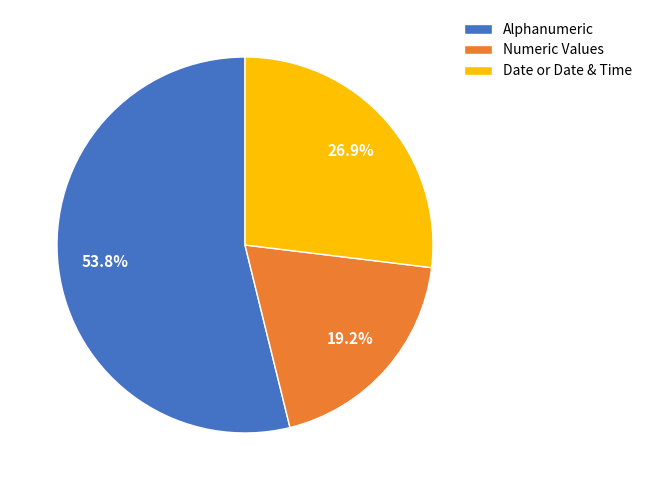

Does any single category account for the majority?

Yes